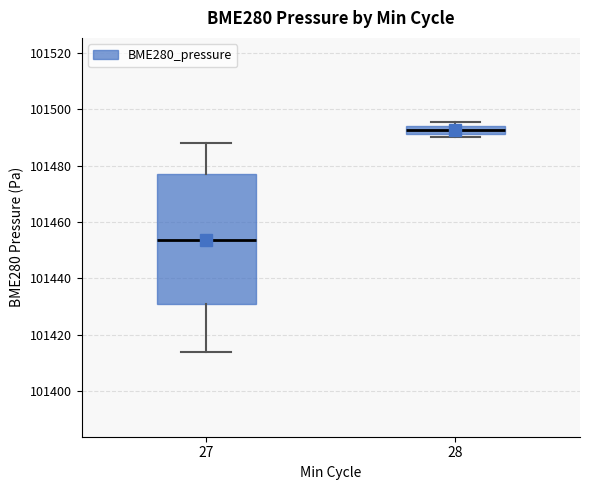

Which box's median line is the highest?

28